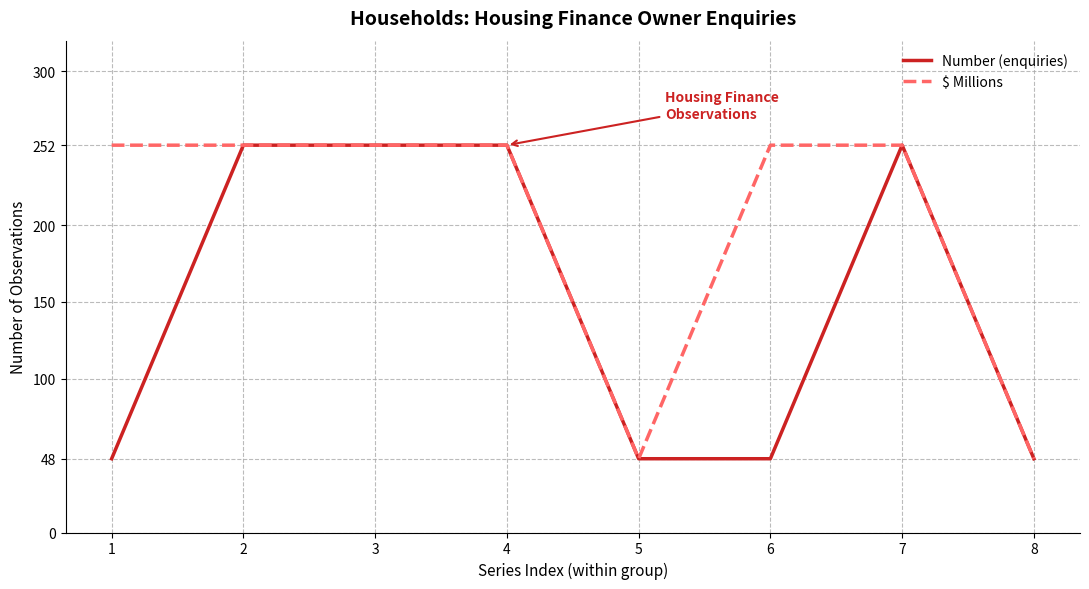

The value of $ Millions at 8 is 48. True or false?

True